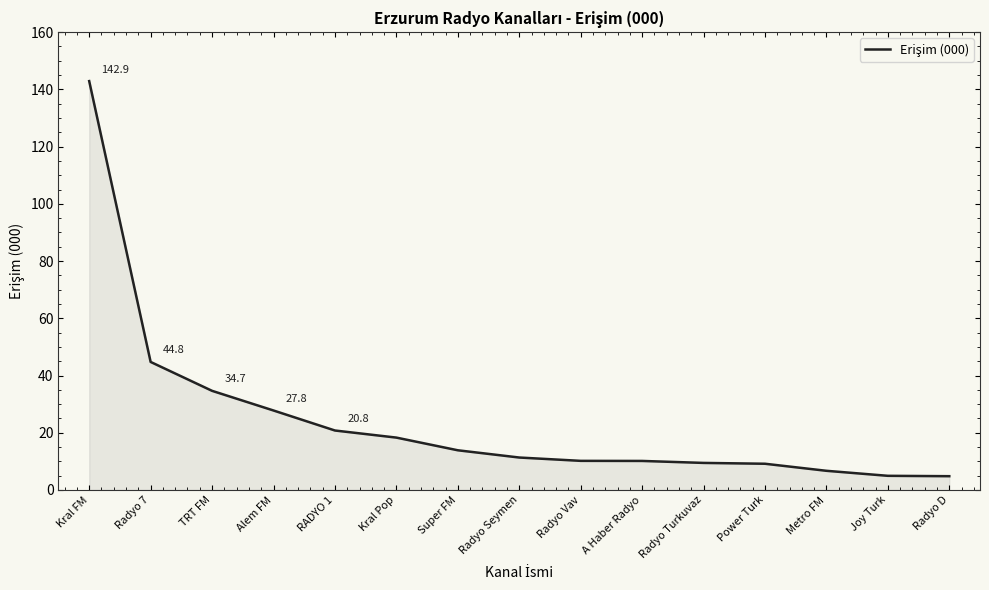

Is it true that the value at Kral Pop is 18.3?

True